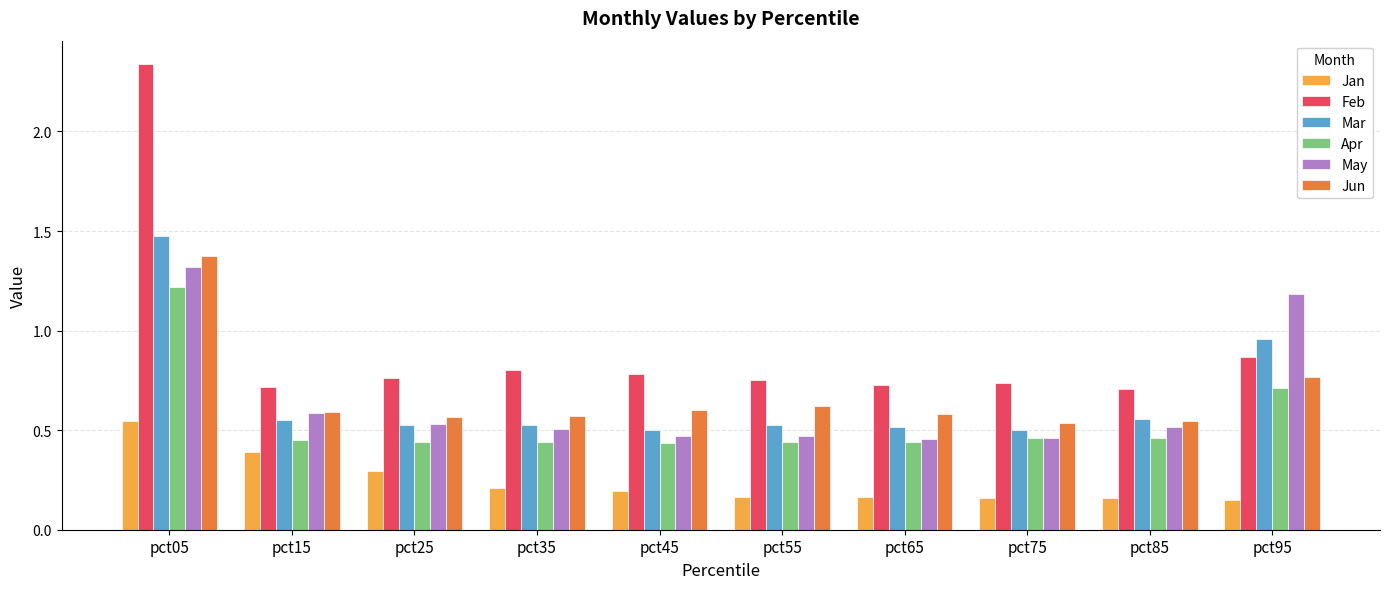

At which category does the chart reach its peak across all series?

pct05